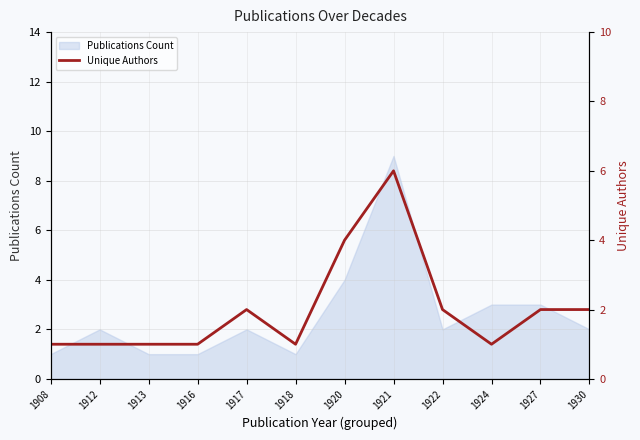

Which category has the highest value in the Publications Count series?

1921